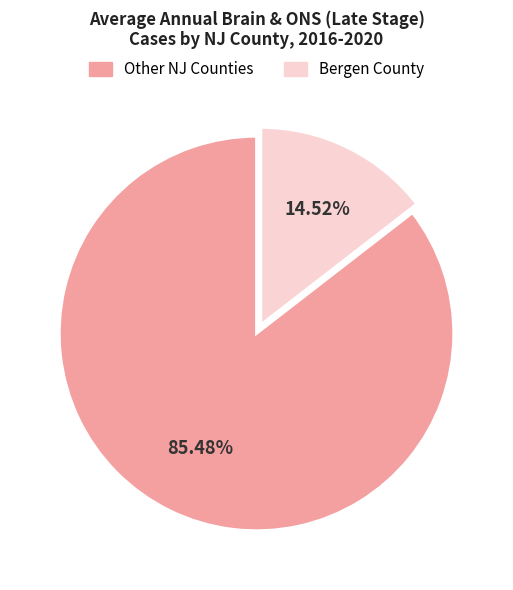

Is there any slice that represents more than half of the pie?

Yes